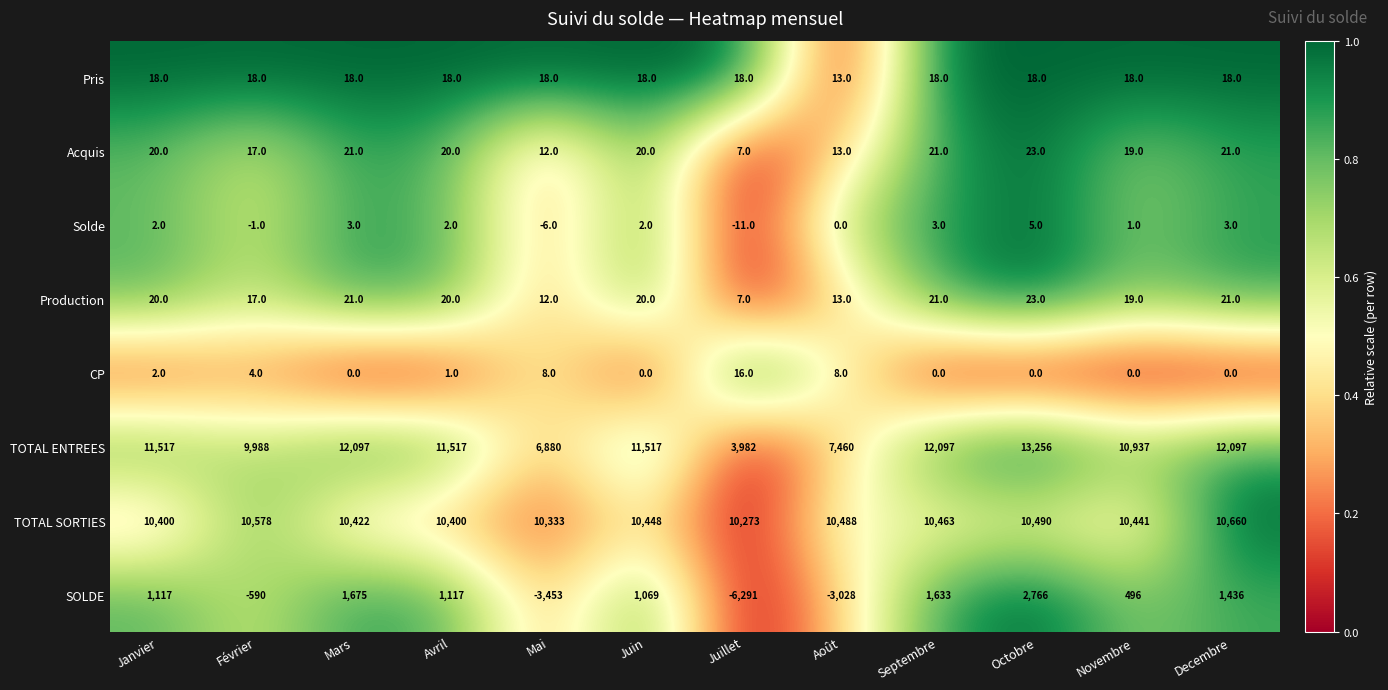

What is the approximate value of SOLDE at Février, to the nearest 100?

-600